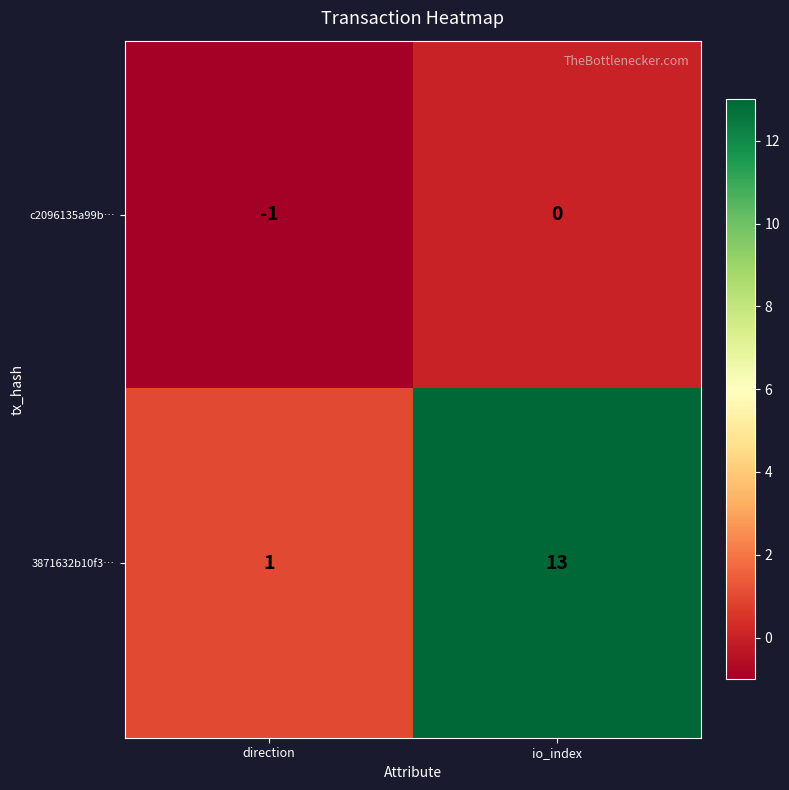

What is the difference between the 3871632b10f3… values at direction and io_index?

12